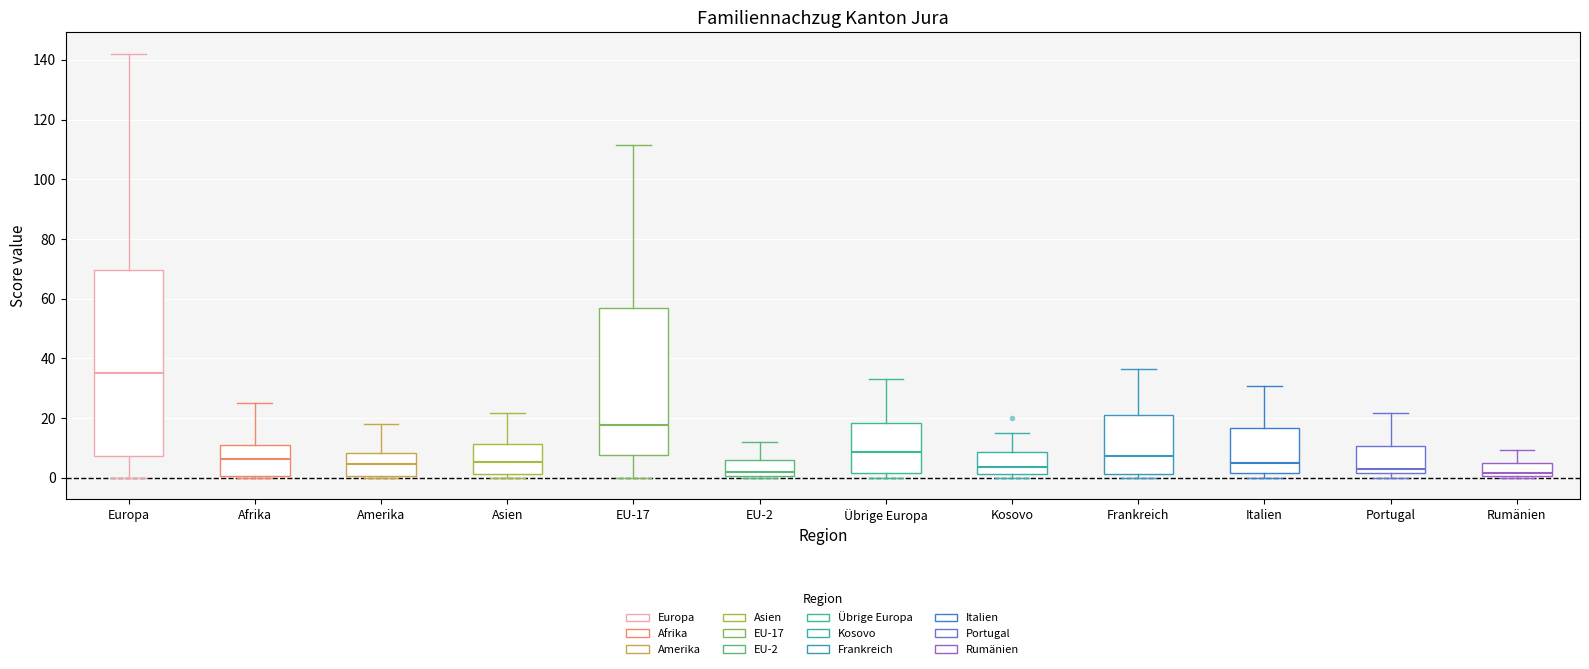

Which box is the tallest, from its lower edge to its upper edge?

Europa